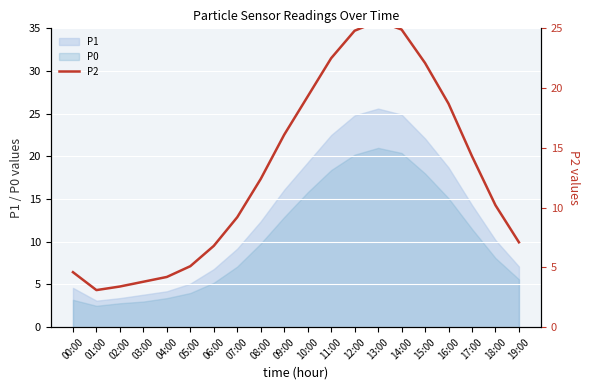

List the labels in order of value, smallest first.

01:00, 02:00, 03:00, 04:00, 00:00, 05:00, 06:00, 19:00, 07:00, 18:00, 08:00, 17:00, 09:00, 16:00, 10:00, 15:00, 11:00, 12:00, 14:00, 13:00